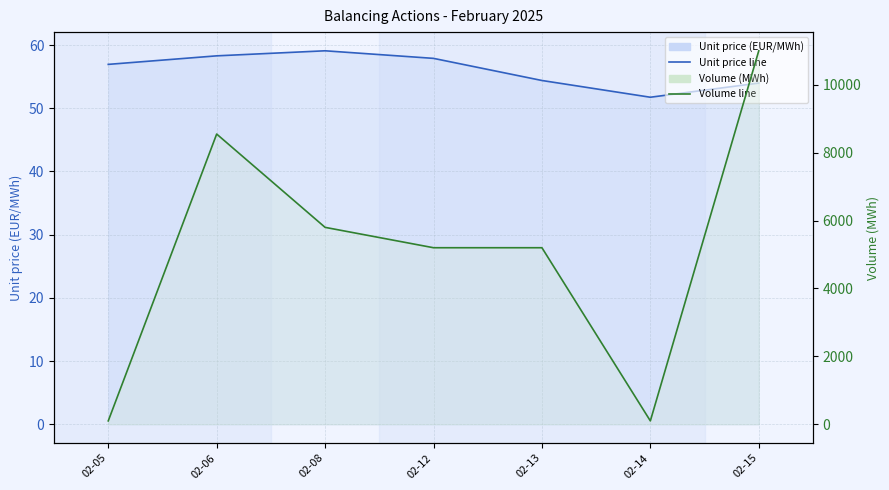

List the series in order of their overall mean, highest first.

Volume (MWh) line, Unit price (EUR/MWh) line